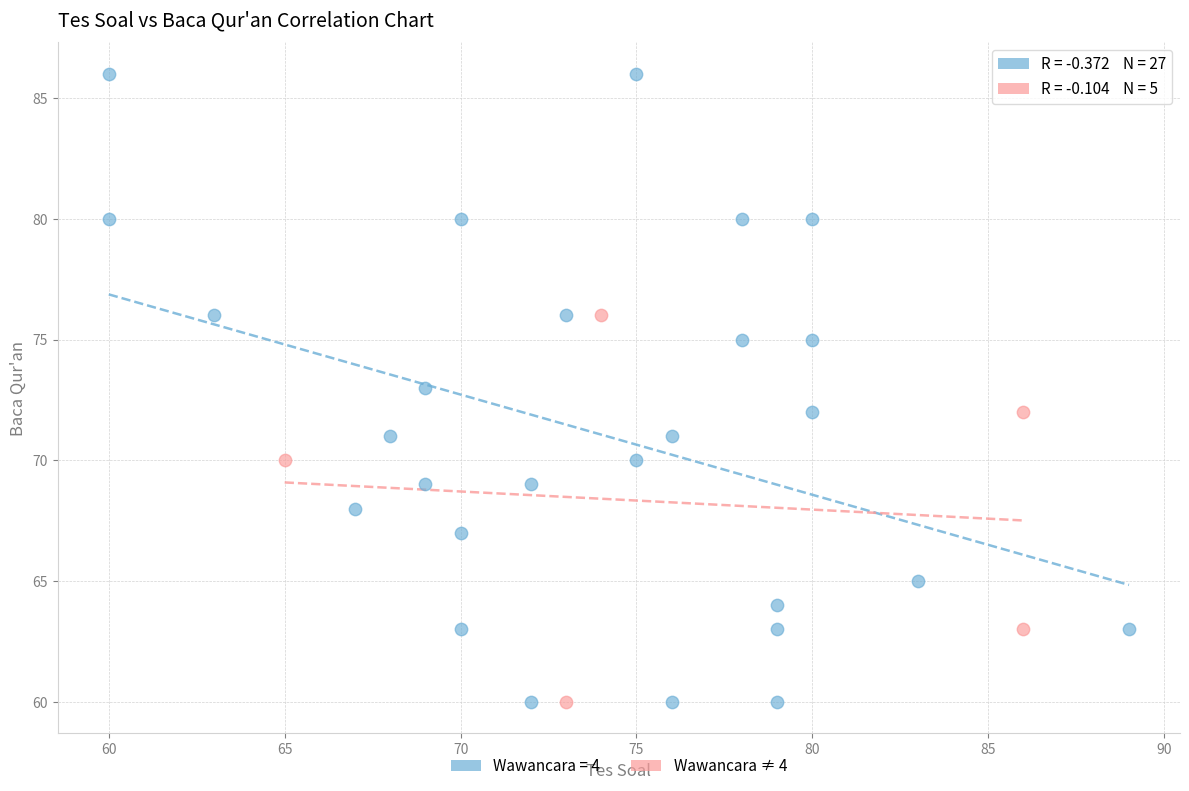

Which series reaches the maximum Y coordinate?

Wawancara = 4